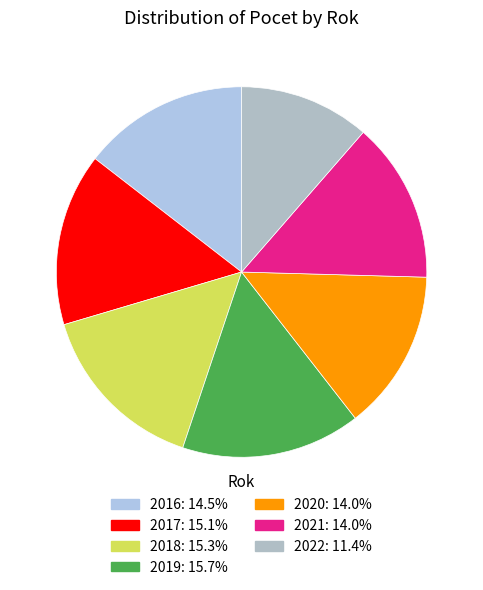

The 2016 slice represents 15% of the pie. True or false?

True